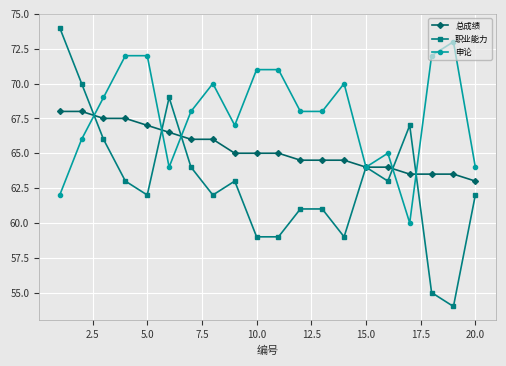

Which series has the largest range (max minus min)?

职业能力